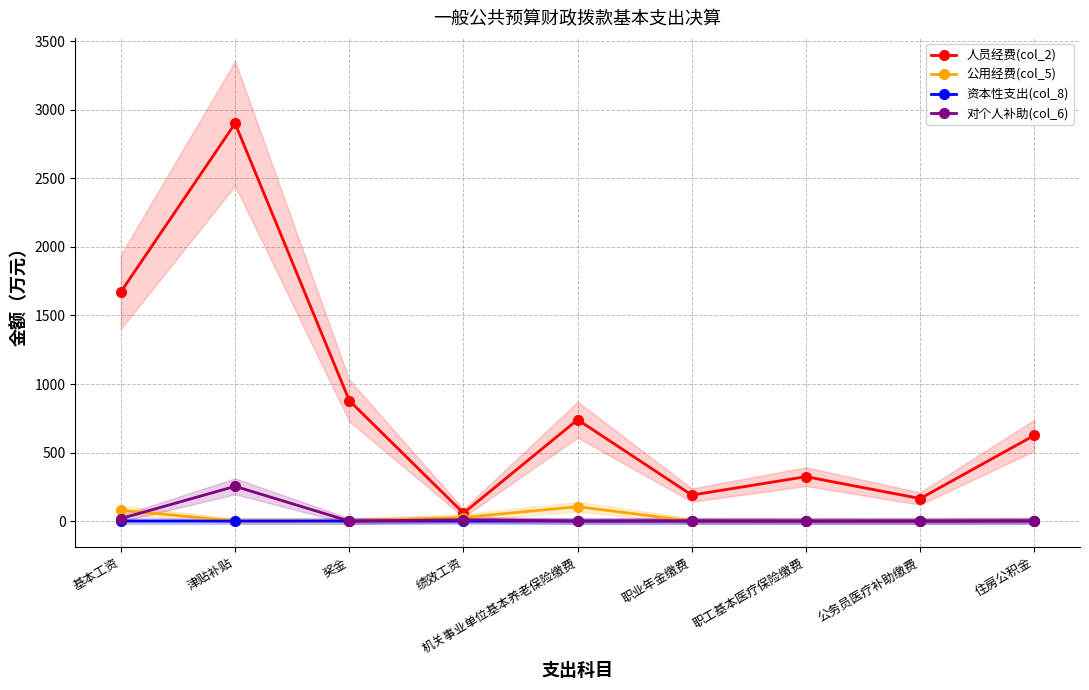

Rank the series at 职业年金缴费 from lowest to highest value.

资本性支出(col_8), 公用经费(col_5), 对个人补助(col_6), 人员经费(col_2)